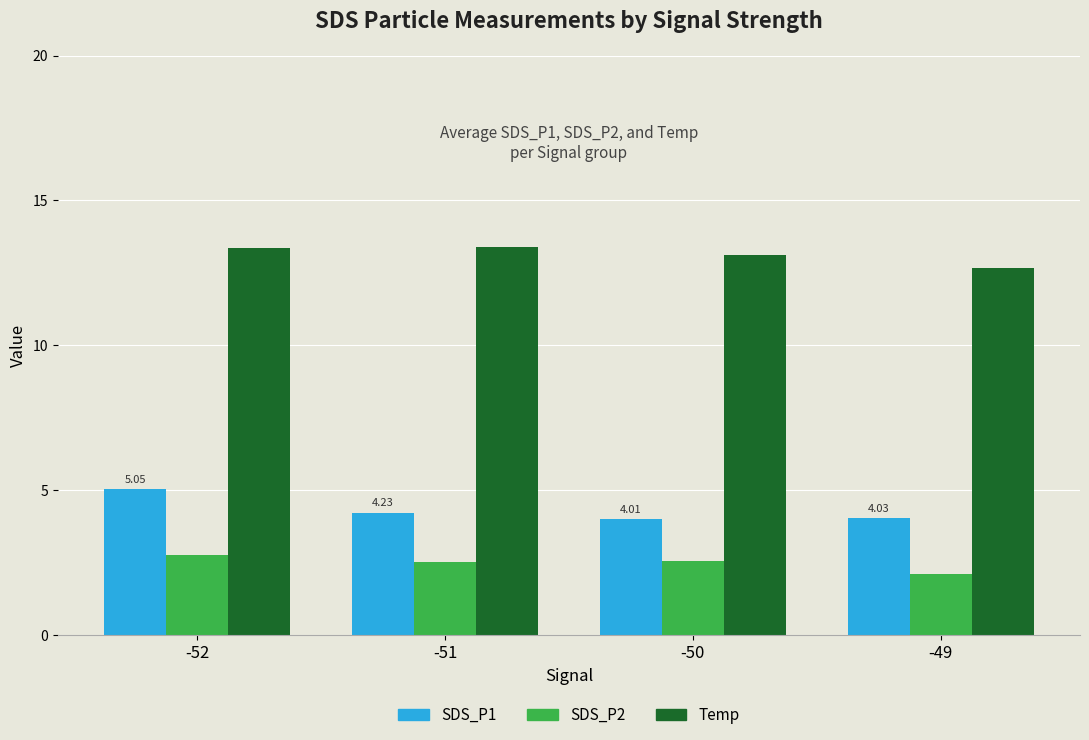

What is the spread (max minus min) of values at -52?

10.6